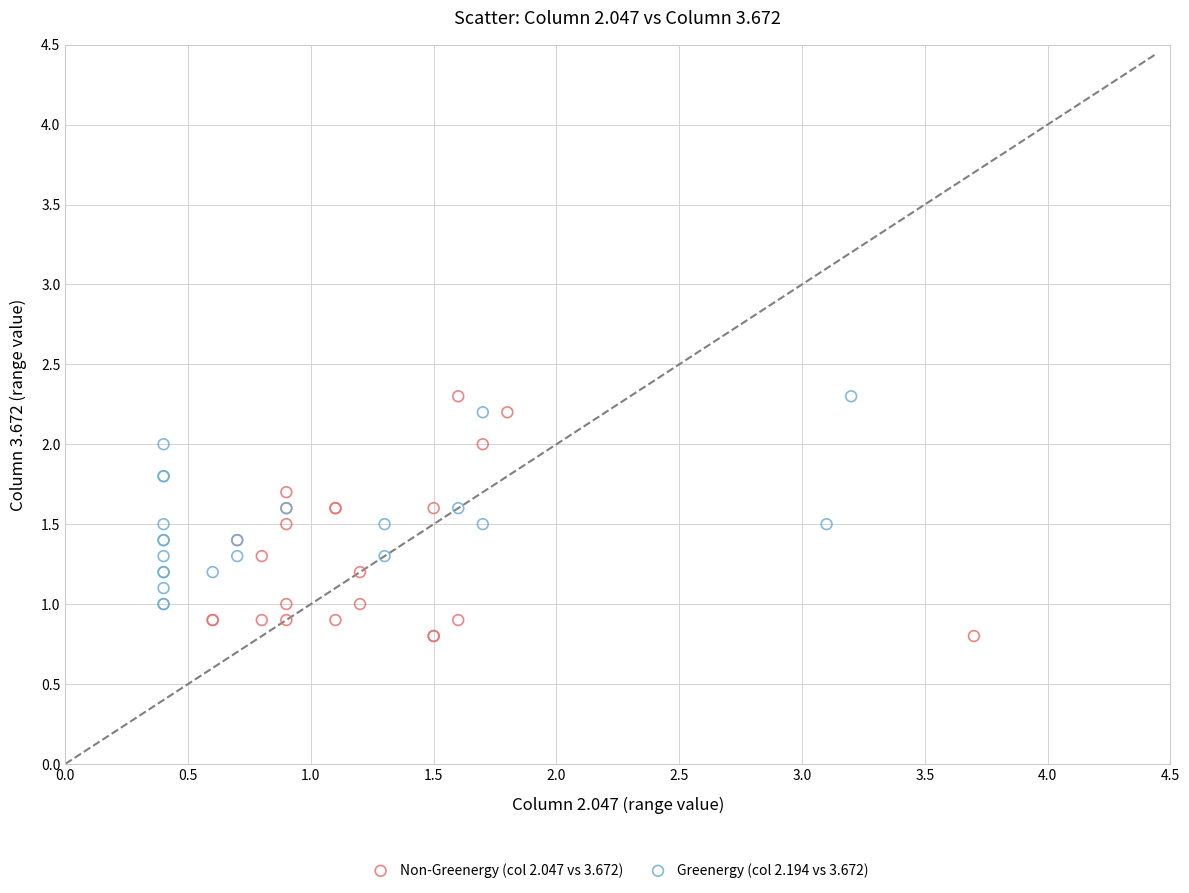

Which series has the largest Y range (max minus min)?

Non-Greenergy (col 2.047 vs 3.672)